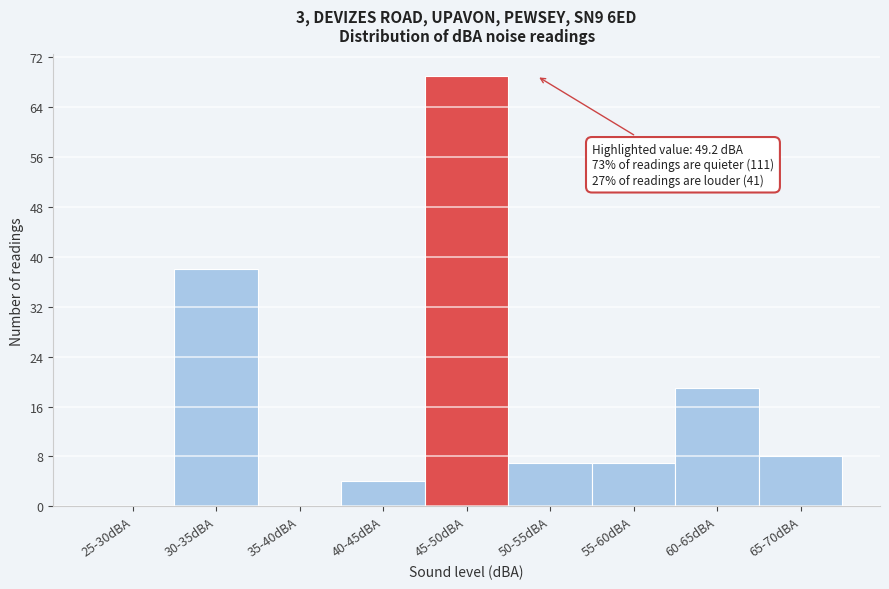

Reading right to left, list all the values displayed in this chart.

65-70dBA=8	60-65dBA=19	55-60dBA=7	50-55dBA=7	45-50dBA=69	40-45dBA=4	35-40dBA=0	30-35dBA=38	25-30dBA=0